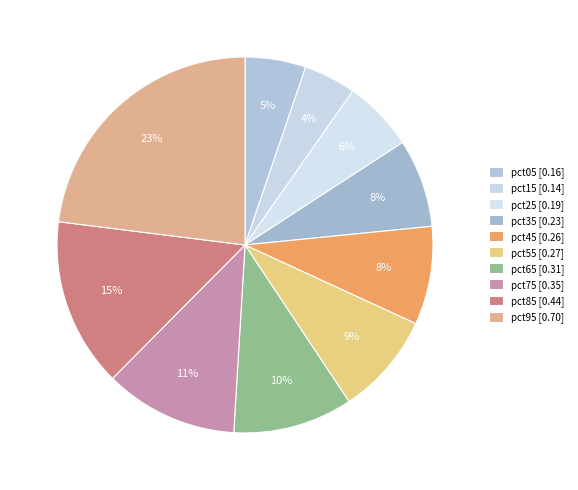

What percentage is the pct85 slice, to the nearest percent?

15%